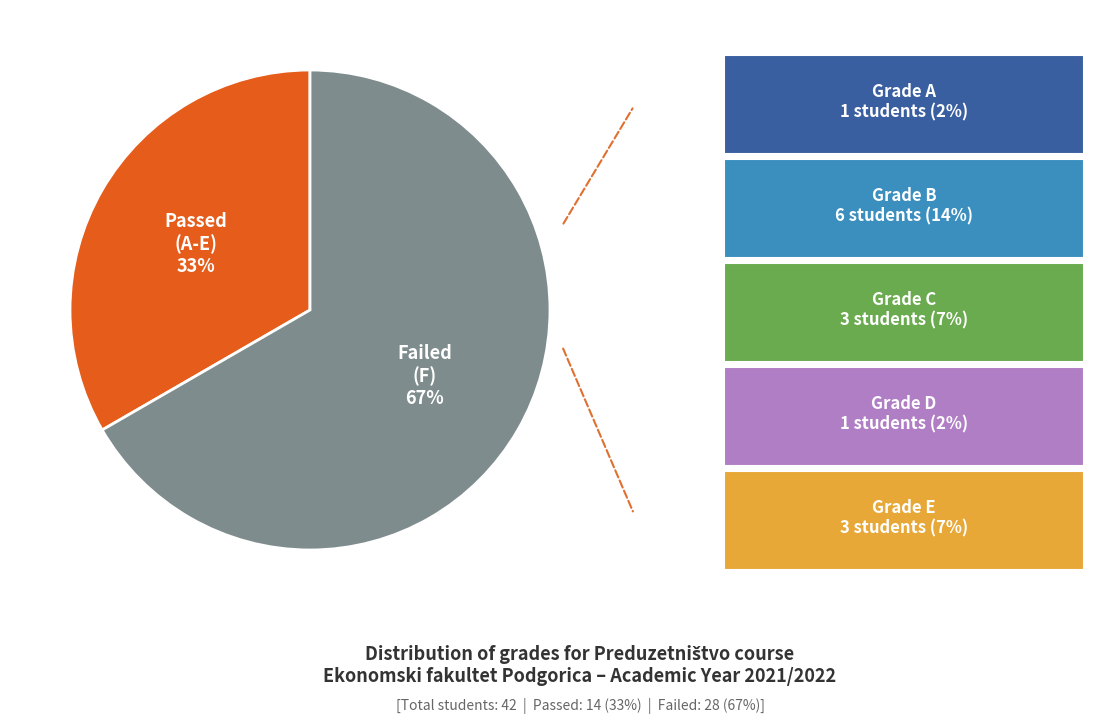

Count the number of slices in the pie.

2